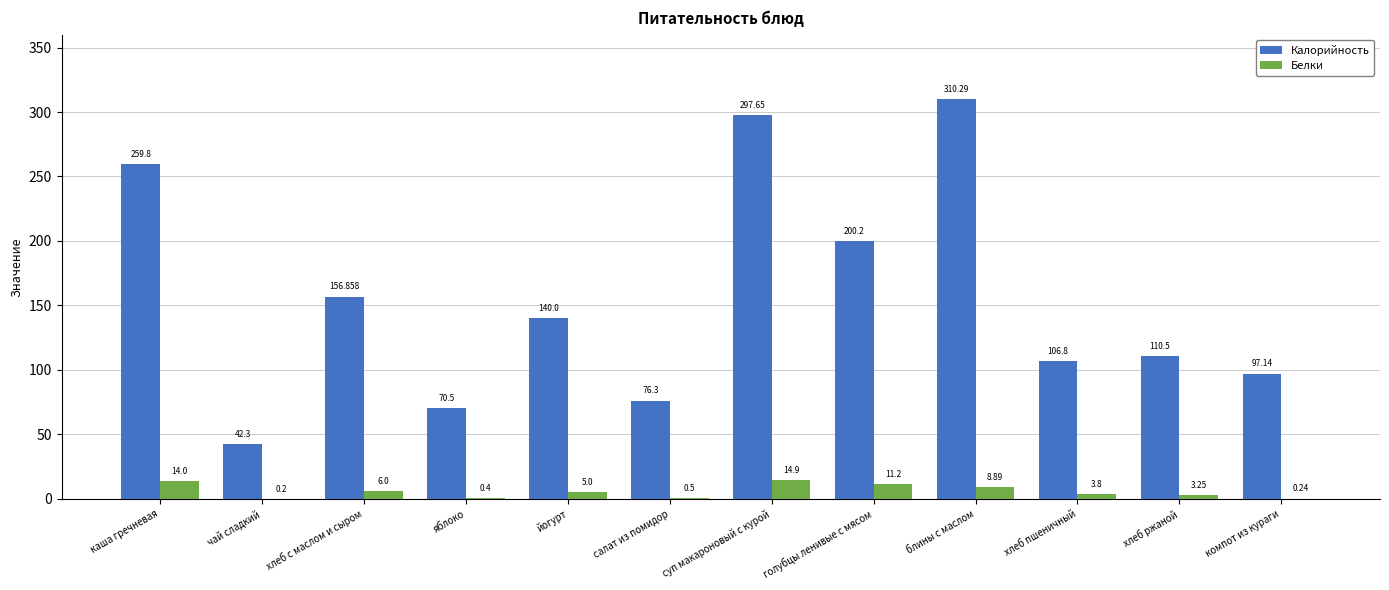

Which series has the largest total across all categories?

Калорийность